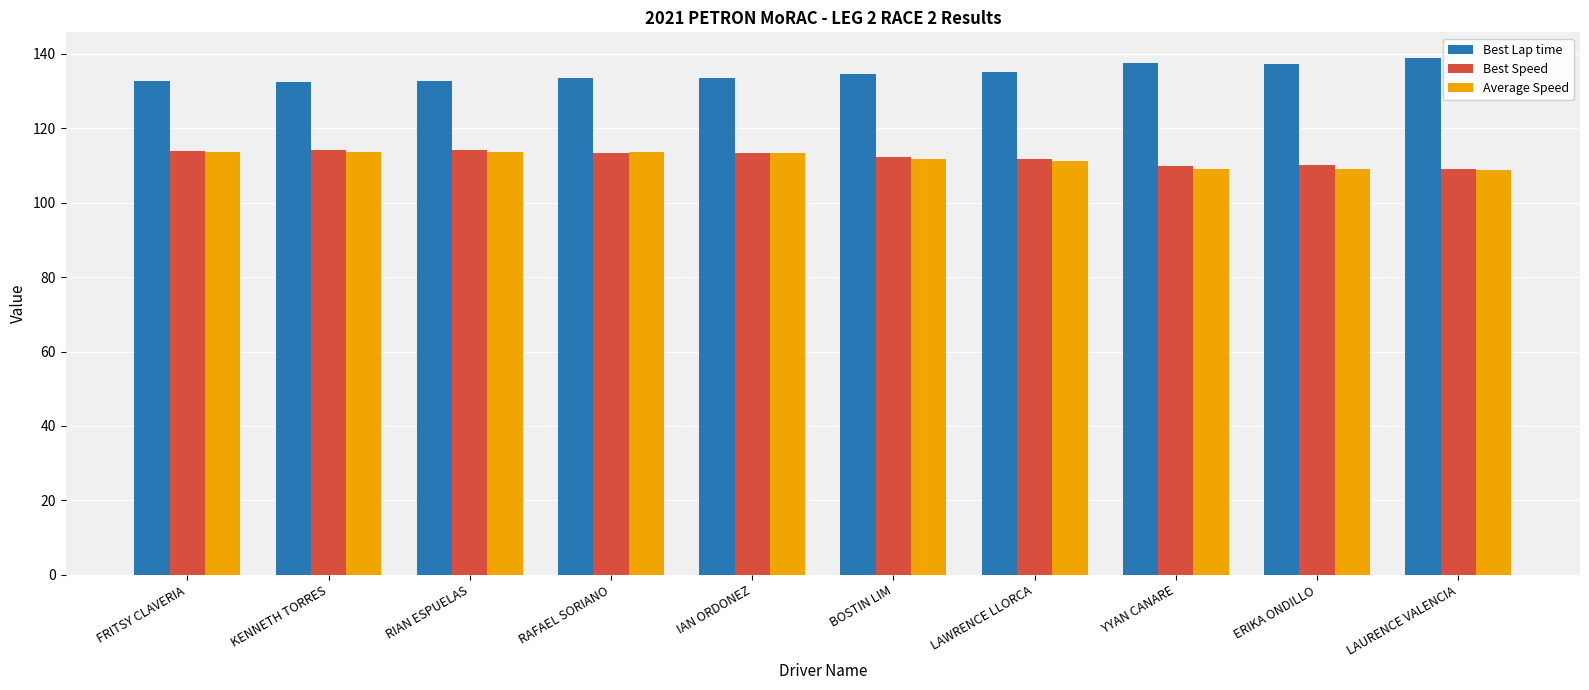

How many series are shown in this chart?

3